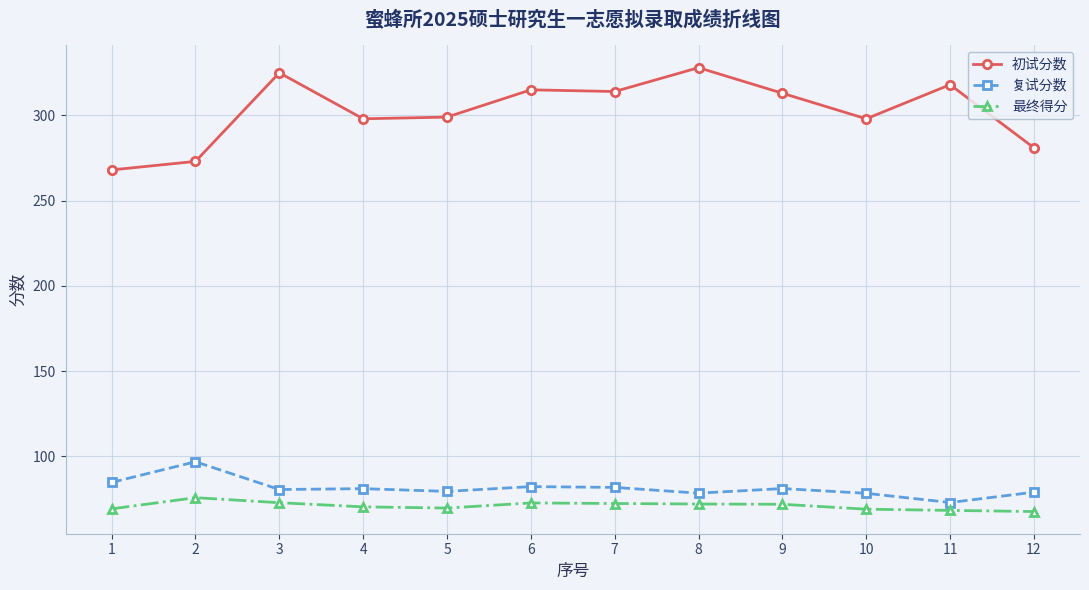

At which label does 初试分数 reach its minimum?

1